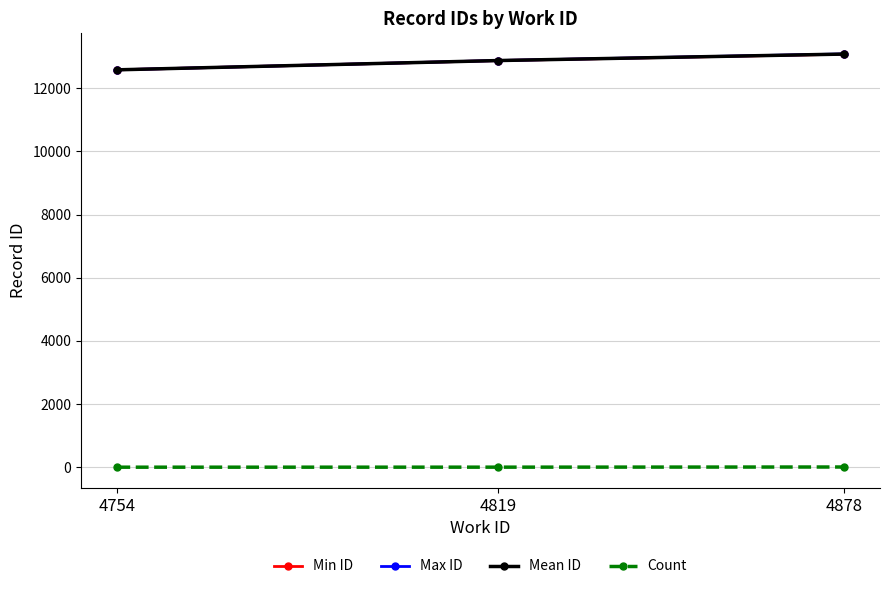

At how many categories does at least one series exceed 10918?

3